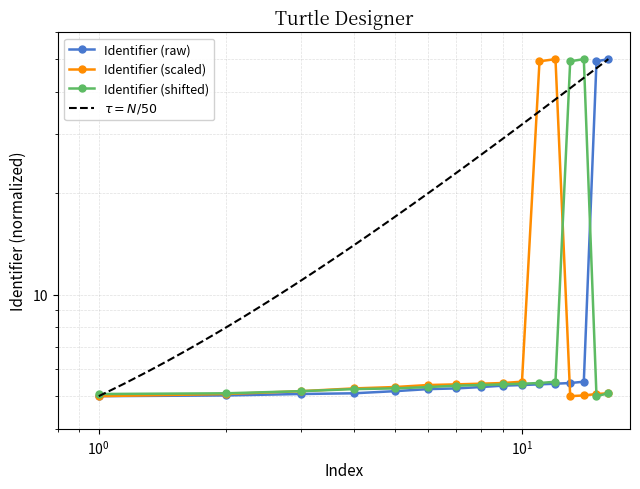

How many intersections are there between Identifier (shifted) and Identifier (raw)?

1